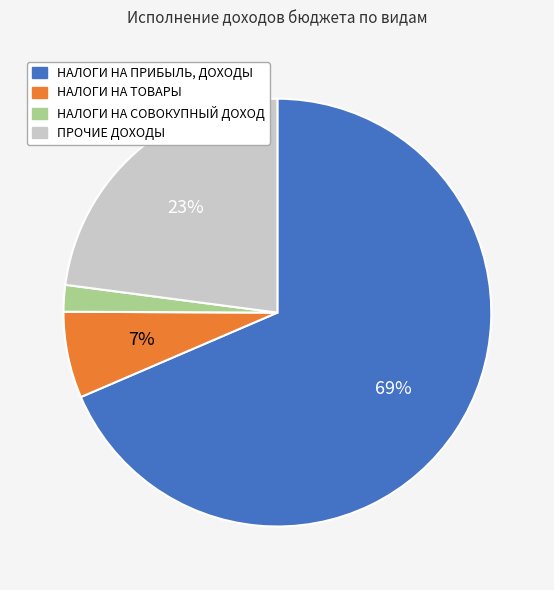

To the nearest percent, what is the combined percentage of НАЛОГИ НА ТОВАРЫ and НАЛОГИ НА СОВОКУПНЫЙ ДОХОД?

9%